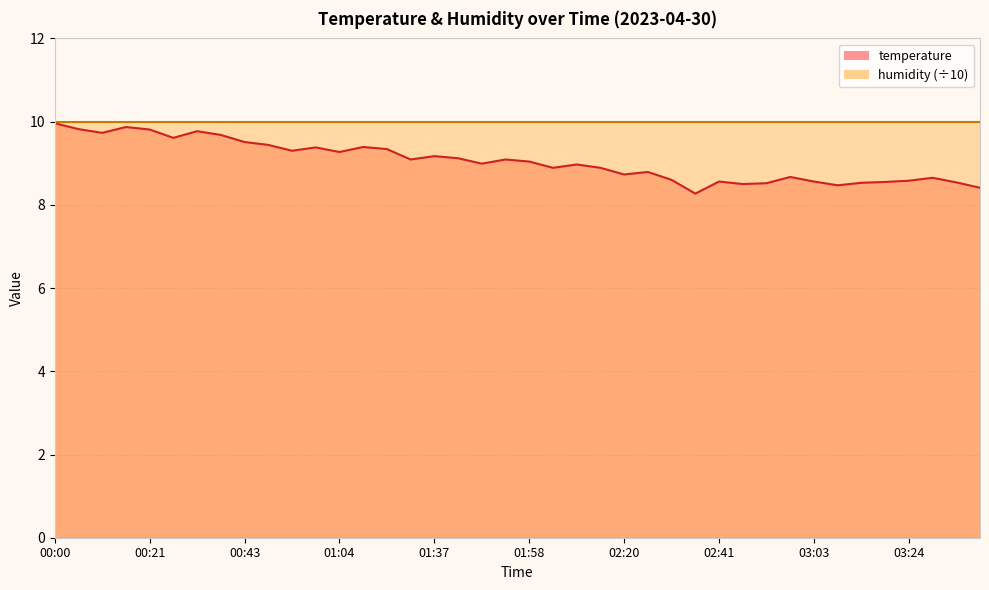

What is the ratio of the value at 01:31 to the value at 01:04?

1.0